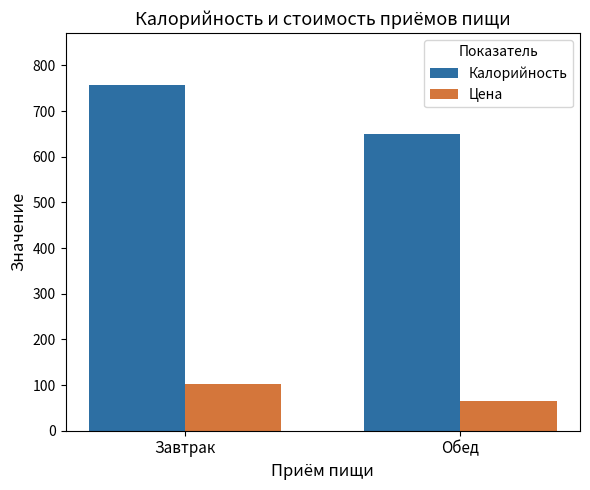

Which series has the largest total across all categories?

Калорийность